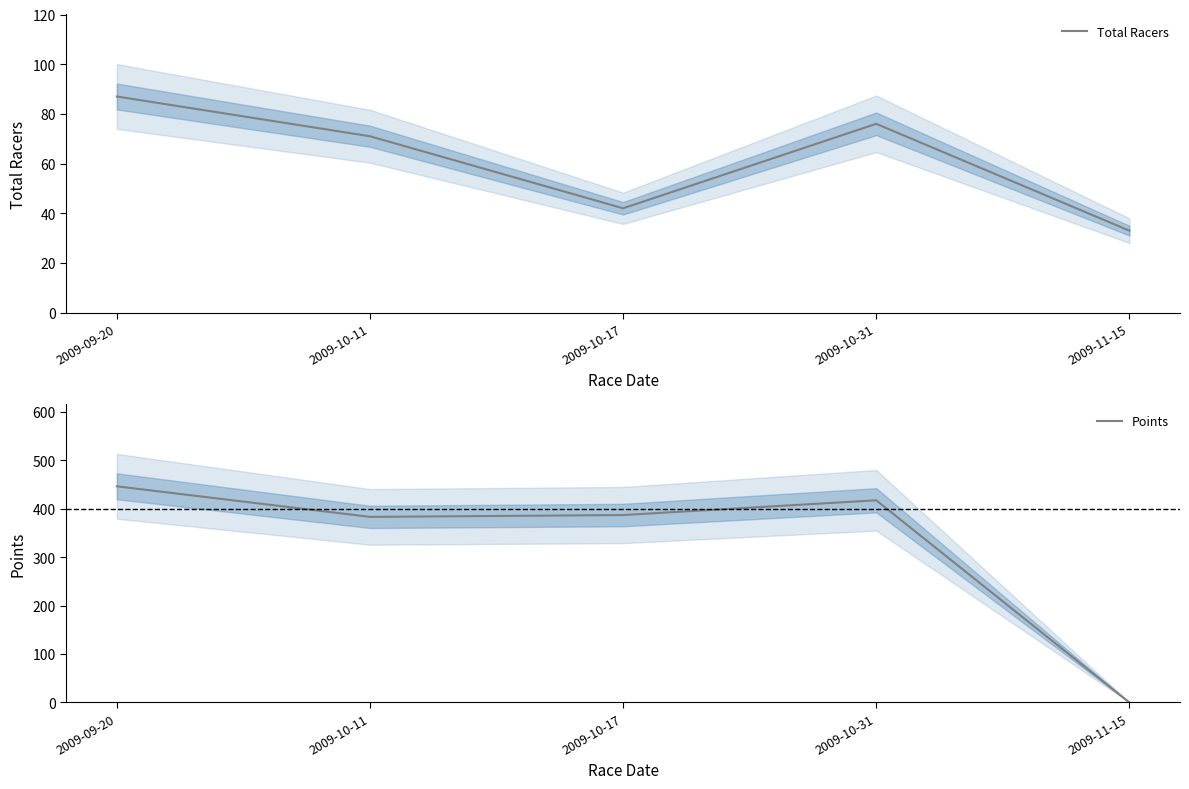

How many times do Total Racers and Points cross each other?

1